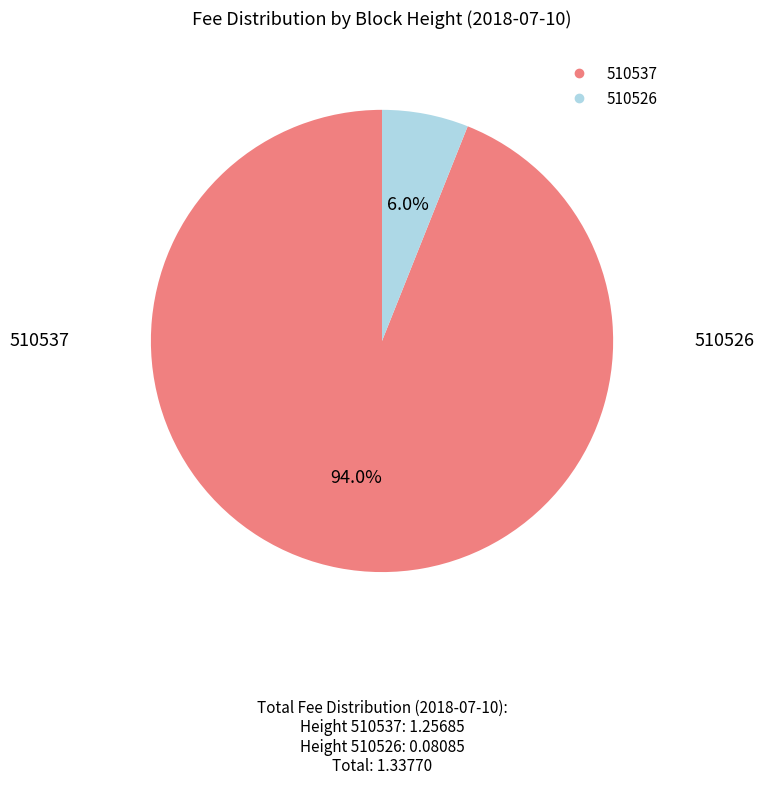

Does 510526 represent more than half of the total?

No